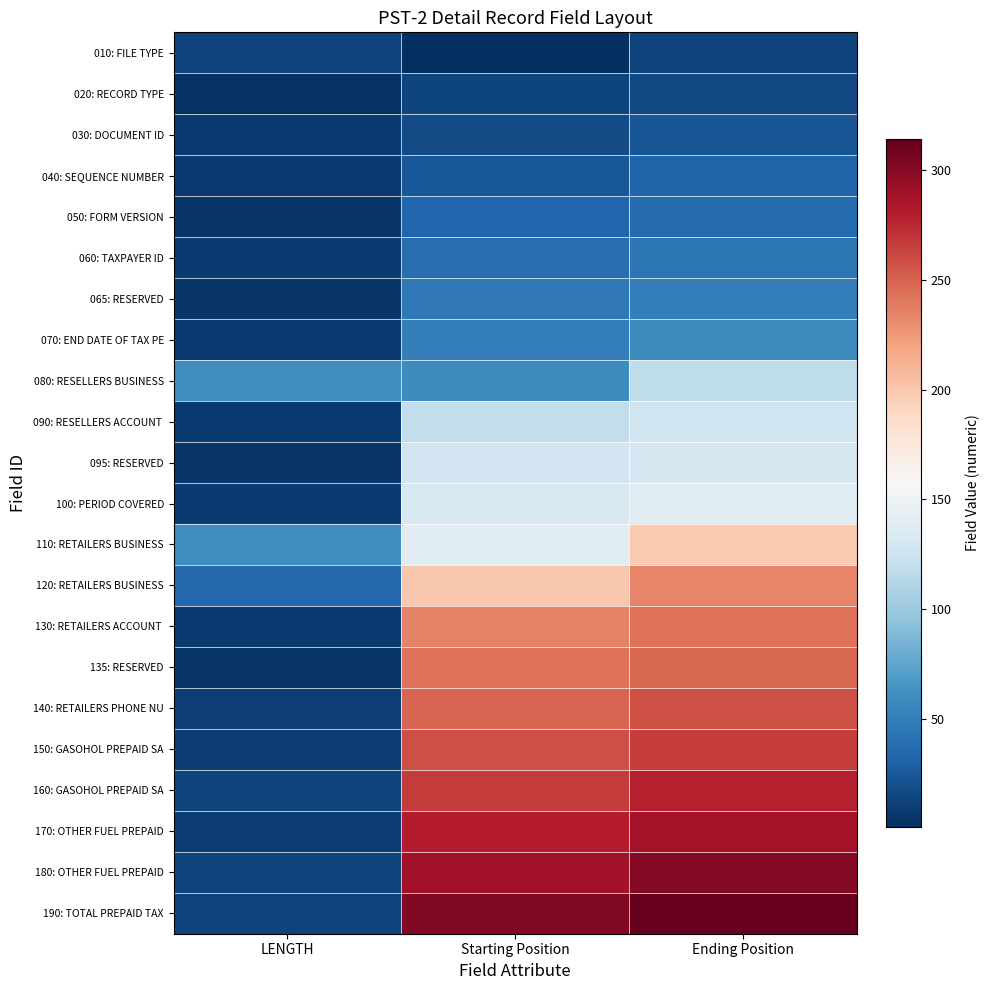

At LENGTH, list the series in order from smallest to largest.

020: RECORD TYPE, 050: FORM VERSION, 065: RESERVED, 095: RESERVED, 135: RESERVED, 030: DOCUMENT ID, 040: SEQUENCE NUMBER, 060: TAXPAYER ID, 070: END DATE OF TAX PE, 090: RESELLERS ACCOUNT, 100: PERIOD COVERED, 130: RETAILERS ACCOUNT, 150: GASOHOL PREPAID SA, 170: OTHER FUEL PREPAID, 140: RETAILERS PHONE NU, 010: FILE TYPE, 160: GASOHOL PREPAID SA, 180: OTHER FUEL PREPAID, 190: TOTAL PREPAID TAX, 120: RETAILERS BUSINESS, 080: RESELLERS BUSINESS, 110: RETAILERS BUSINESS